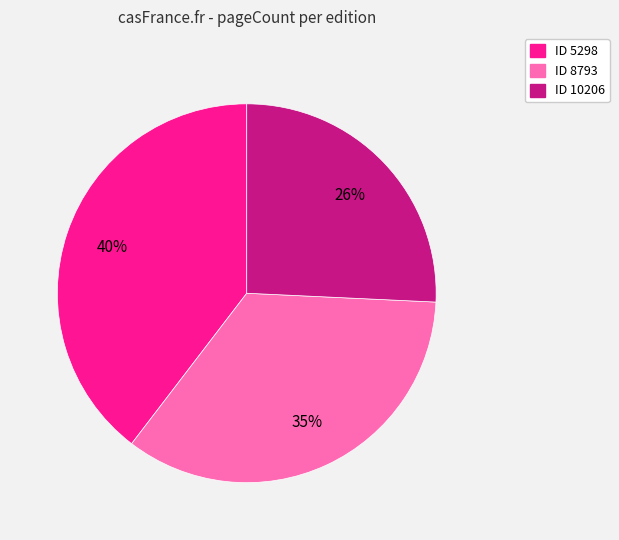

To the nearest percent, what percentage of the pie is ID 8793?

35%